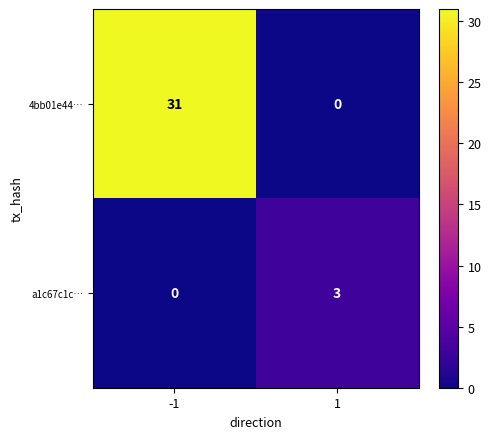

What is the difference between the maximum and minimum values in the a1c67c1c… series?

3